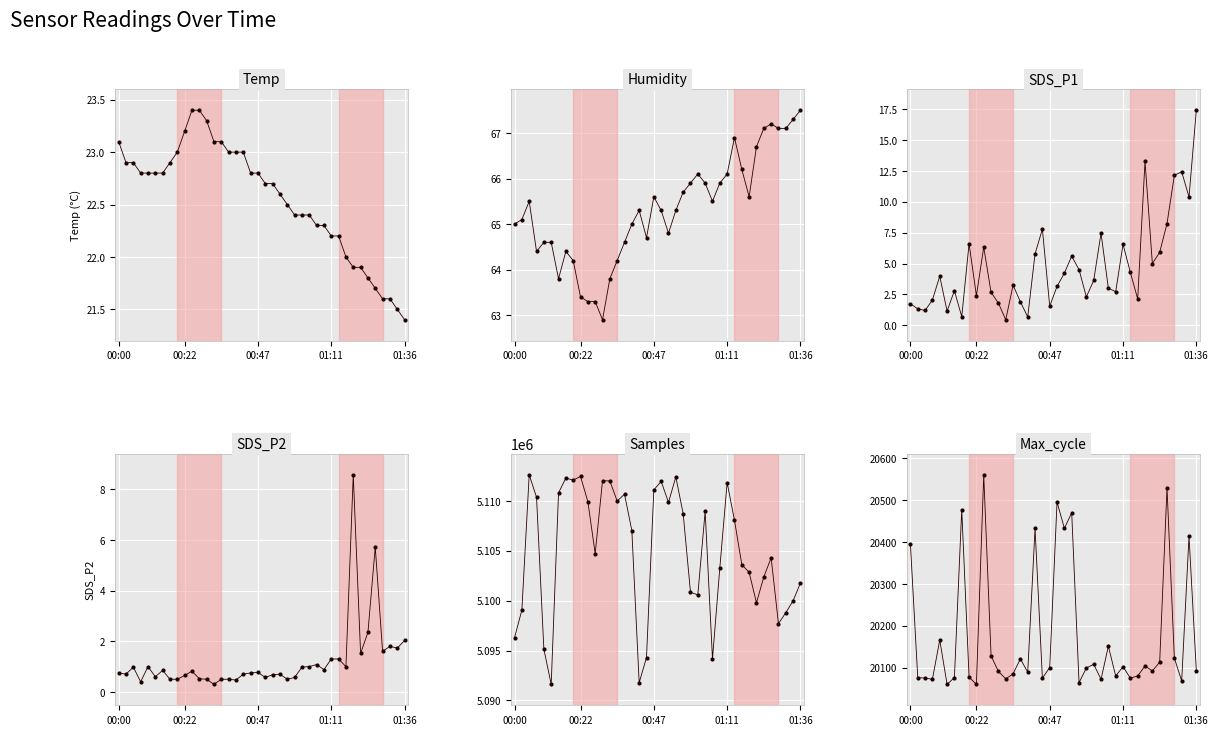

Which series reaches the maximum Y coordinate?

Samples